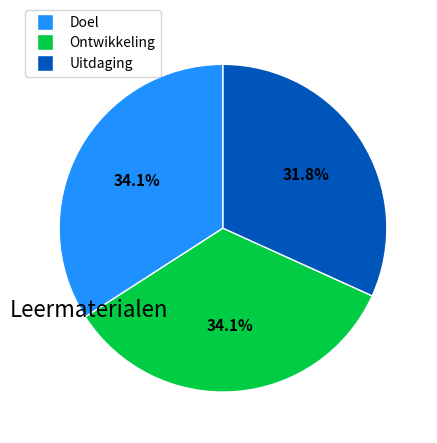

Which slice is the smallest?

Uitdaging